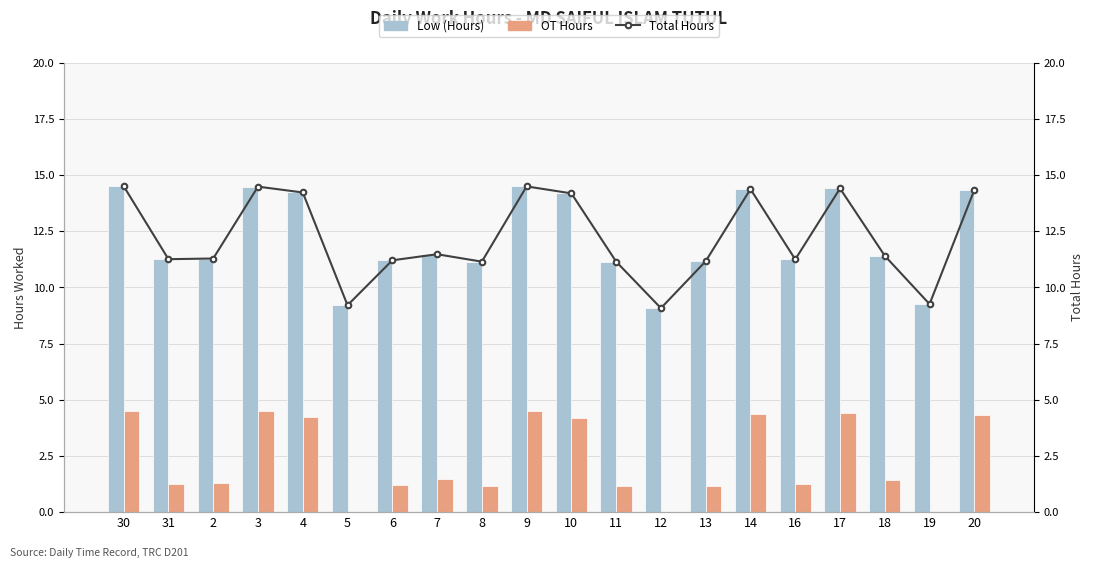

List the series in order of their peak value, lowest first.

OT Hours, Low (Hours), Total Hours